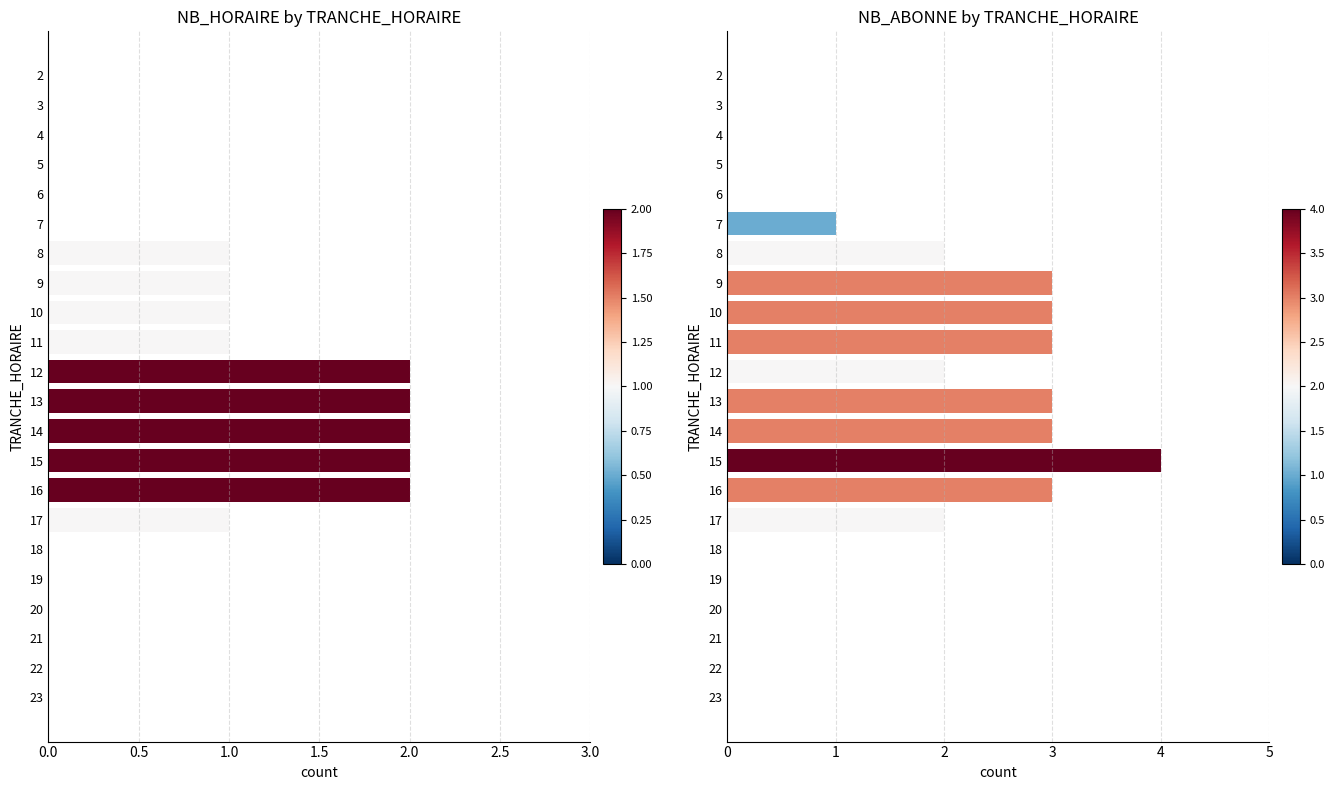

How many groups of bars are there?

22